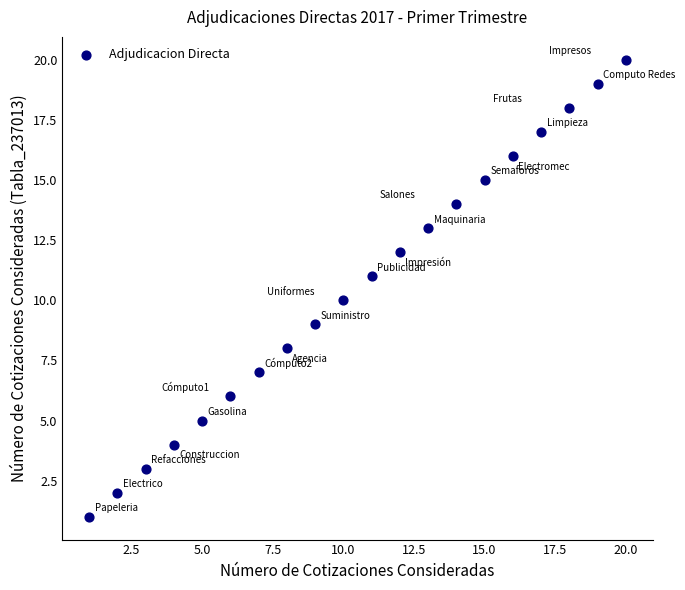

What is the range of X values (max minus min)?

19